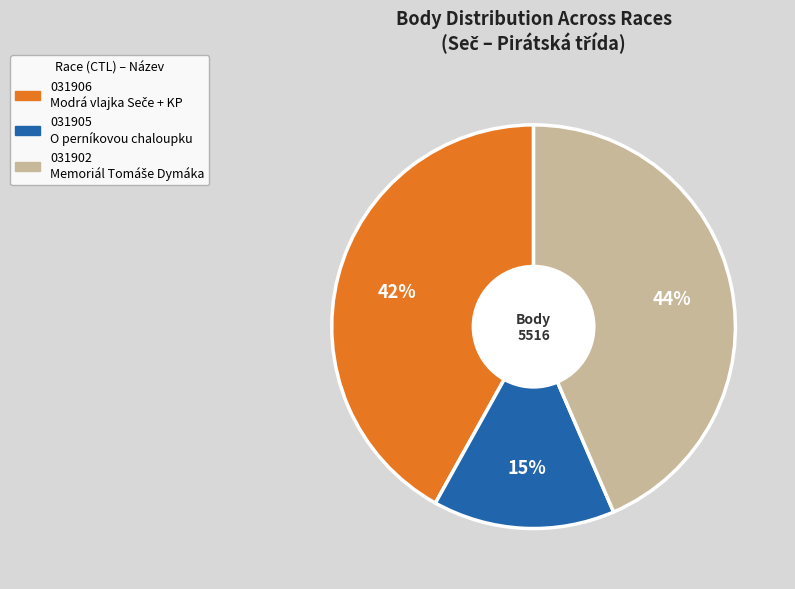

To the nearest percent, what is the difference between the largest and smallest slice percentages?

29%